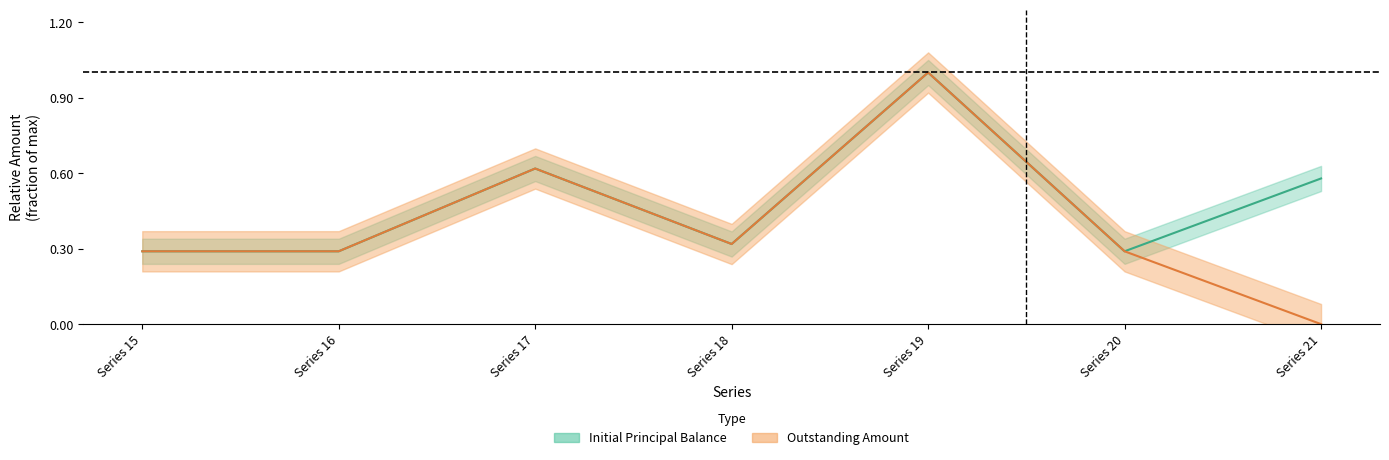

Which category has the lowest value in the Outstanding Amount series?

Series 21